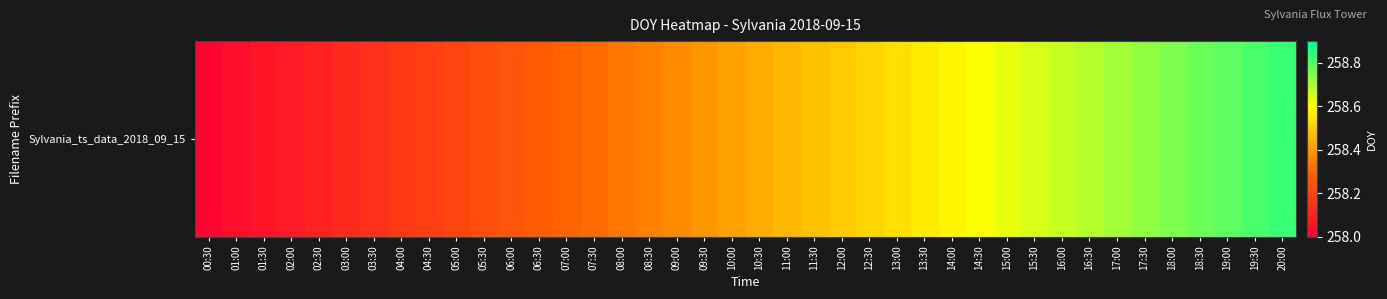

Reading left to right, what are all the values shown in this chart?

00:30=258.0	01:00=258.0	01:30=258.1	02:00=258.1	02:30=258.1	03:00=258.1	03:30=258.1	04:00=258.2	04:30=258.2	05:00=258.2	05:30=258.2	06:00=258.2	06:30=258.3	07:00=258.3	07:30=258.3	08:00=258.3	08:30=258.4	09:00=258.4	09:30=258.4	10:00=258.4	10:30=258.4	11:00=258.5	11:30=258.5	12:00=258.5	12:30=258.5	13:00=258.5	13:30=258.6	14:00=258.6	14:30=258.6	15:00=258.6	15:30=258.6	16:00=258.7	16:30=258.7	17:00=258.7	17:30=258.7	18:00=258.7	18:30=258.8	19:00=258.8	19:30=258.8	20:00=258.8